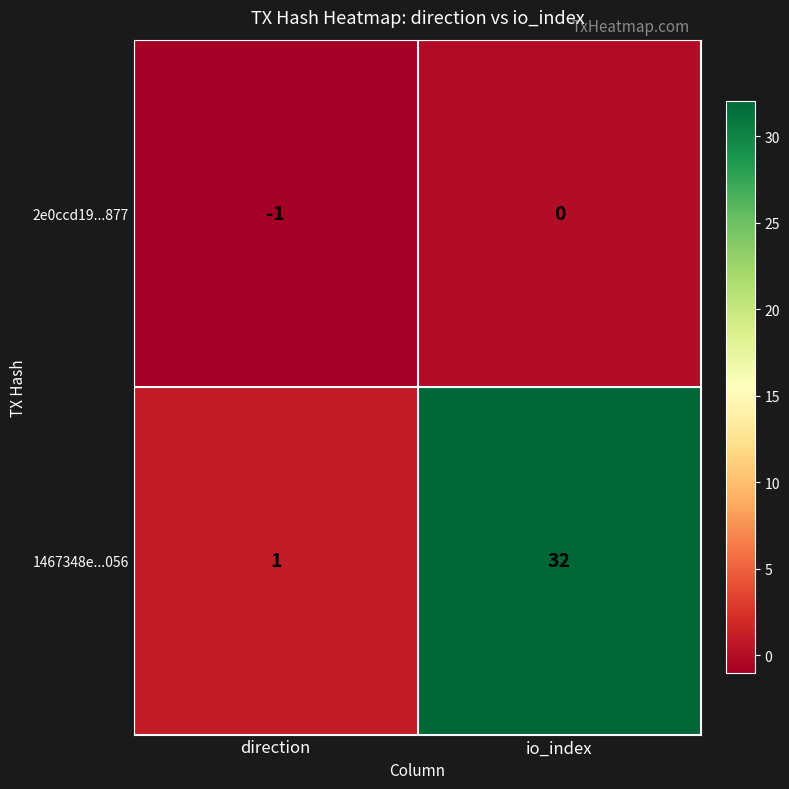

Rank the series by their maximum value, from highest to lowest.

1467348e...056, 2e0ccd19...877